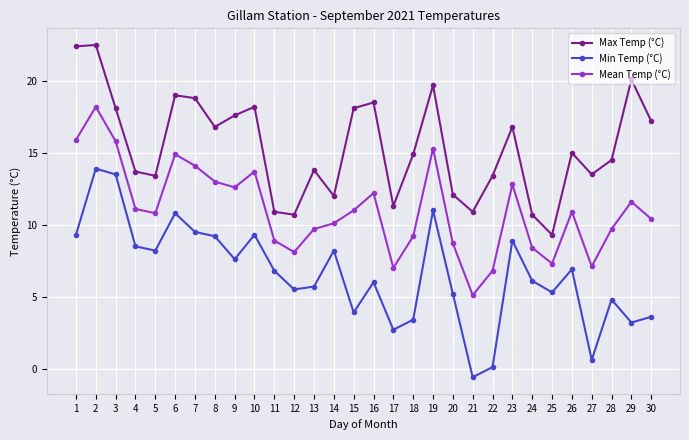

Which series changed the most between 2 and 11?

Max Temp (°C)